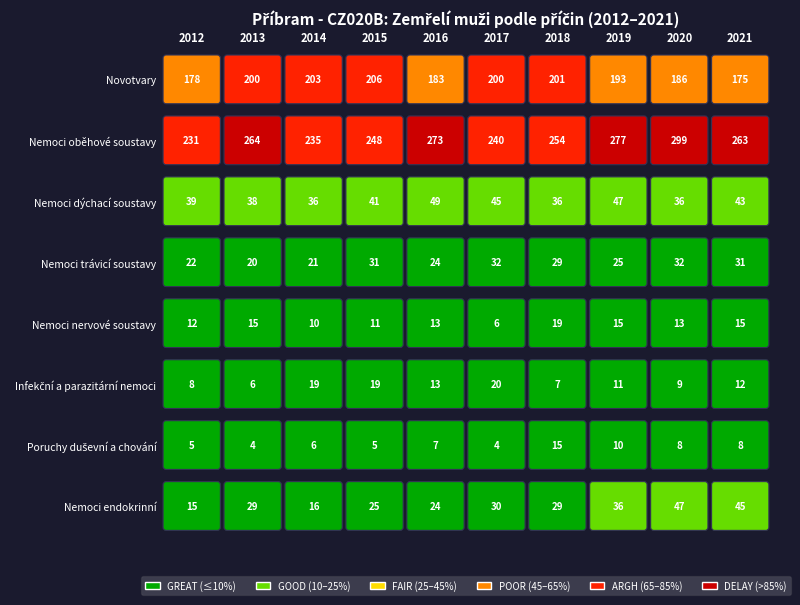

Which series has the largest range (max minus min)?

Nemoci oběhové soustavy